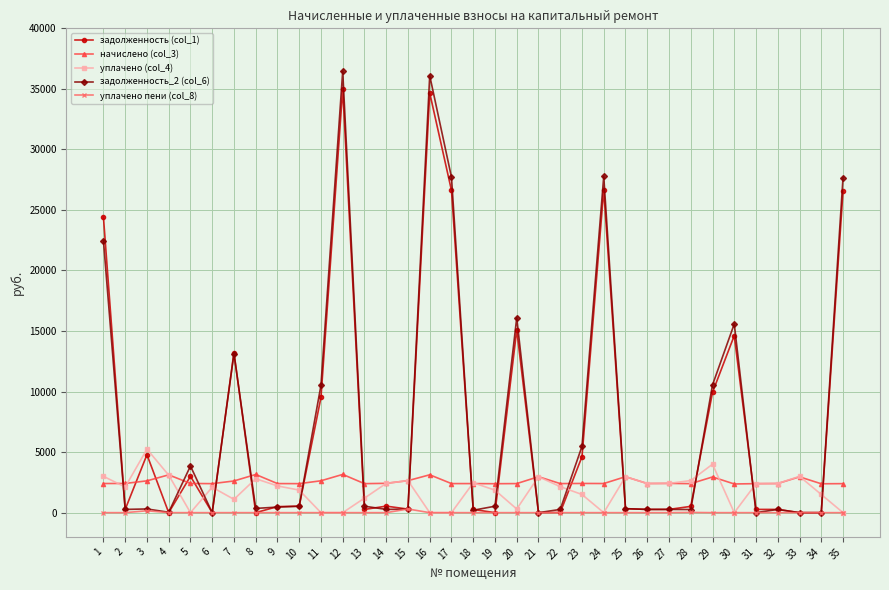

The value of начислено (col_3) at 16 is 3127.4. True or false?

True